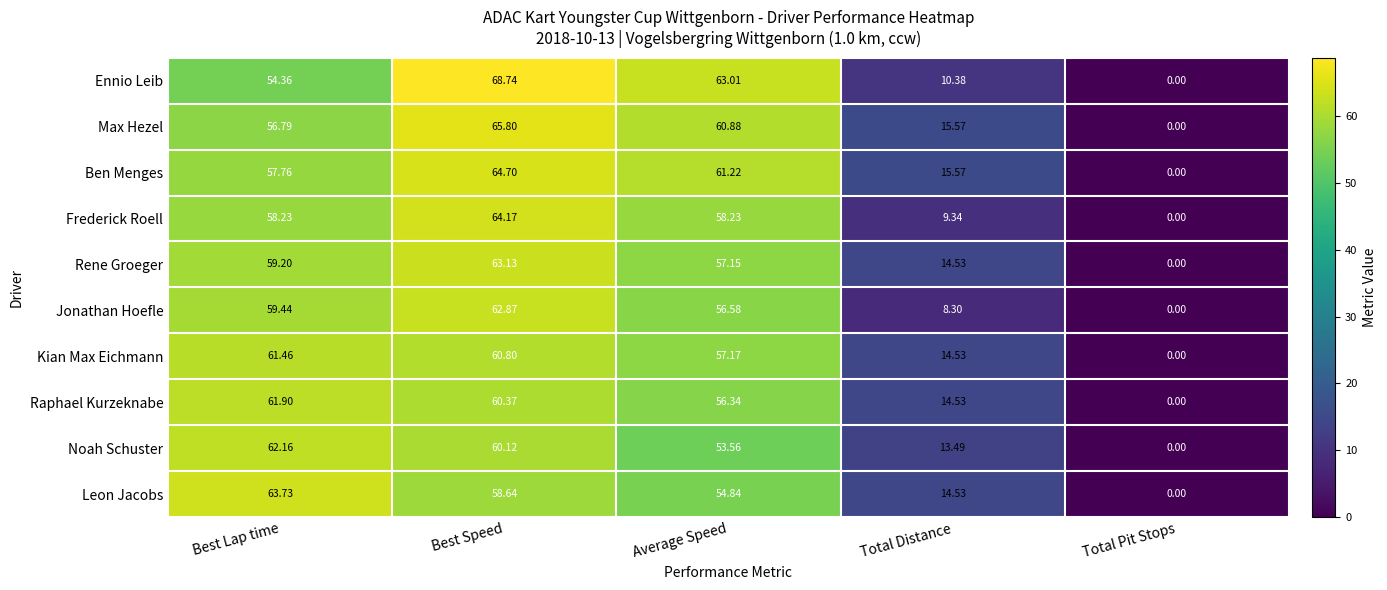

At which label is Noah Schuster closest to 31?

Total Distance